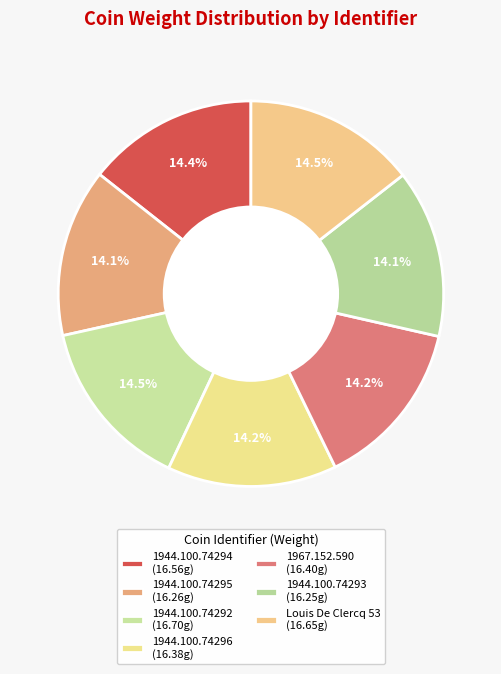

Rank the categories by value from highest to lowest.

1944.100.74292, Louis De Clercq 53, 1944.100.74294, 1967.152.590, 1944.100.74296, 1944.100.74295, 1944.100.74293